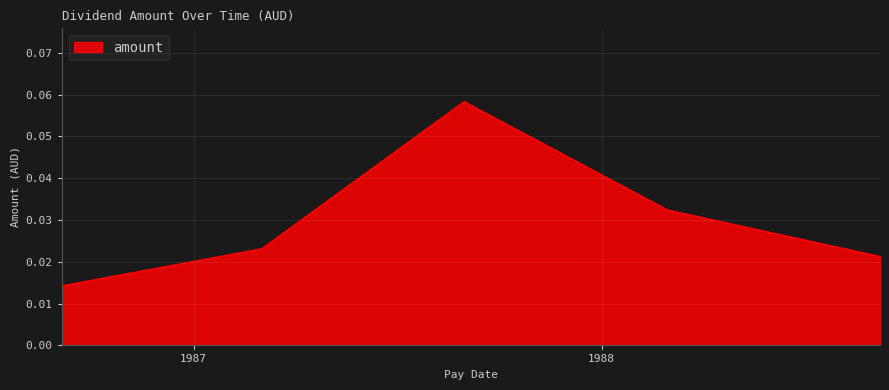

Count the values in the range 0 to 1.

5